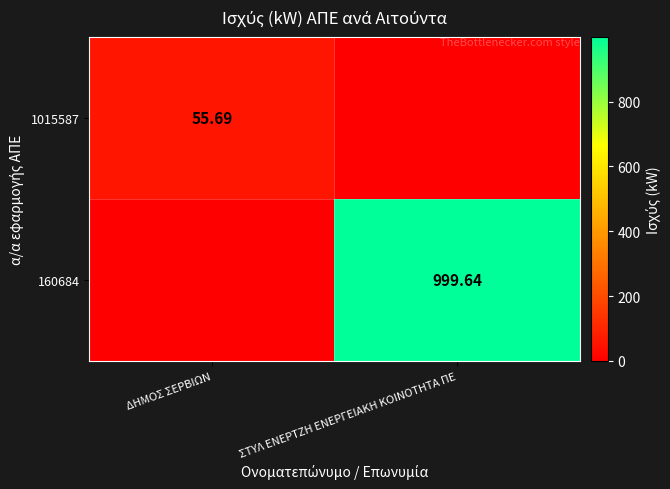

The value of 1015587 at ΣΤΥΛ ΕΝΕΡΤΖΗ ΕΝΕΡΓΕΙΑΚΗ ΚΟΙΝΟΤΗΤΑ ΠΕ is -18.0. True or false?

False